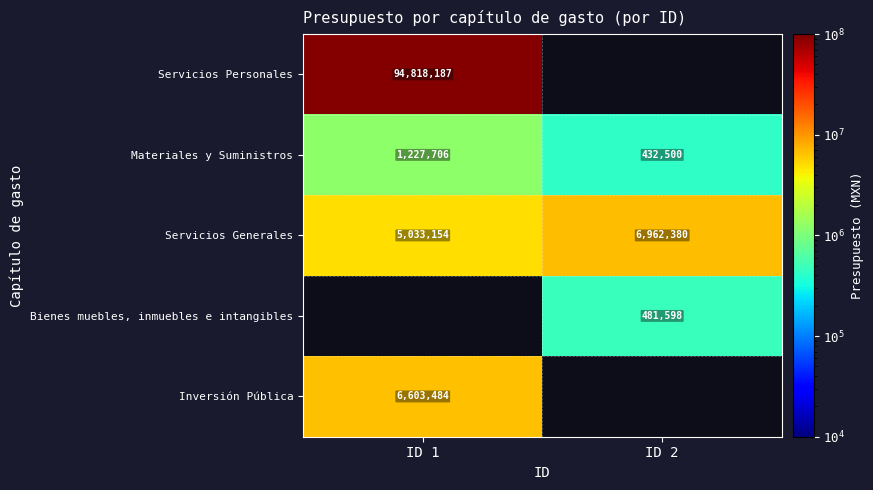

What is the spread (max minus min) of values at ID 1?

93590481.2